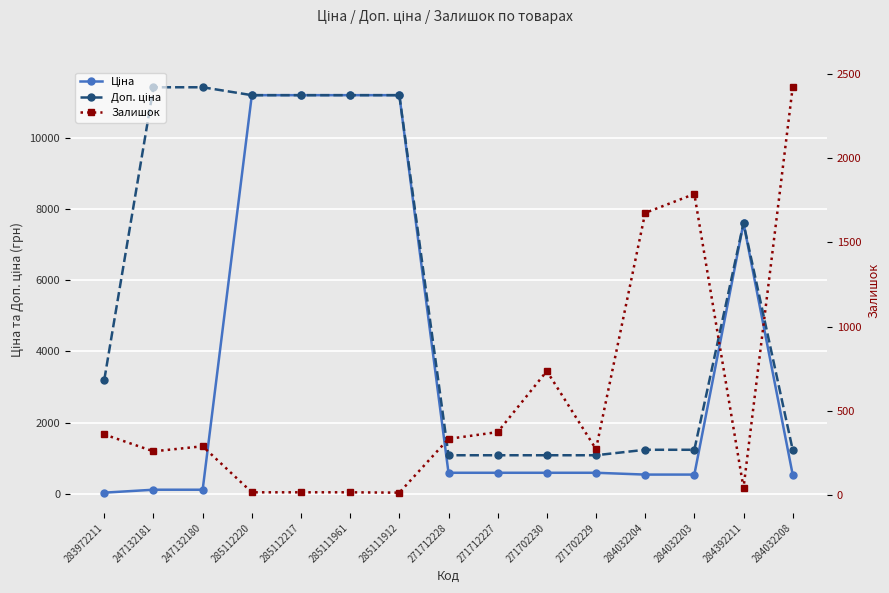

What is the greatest value displayed?

11410.0